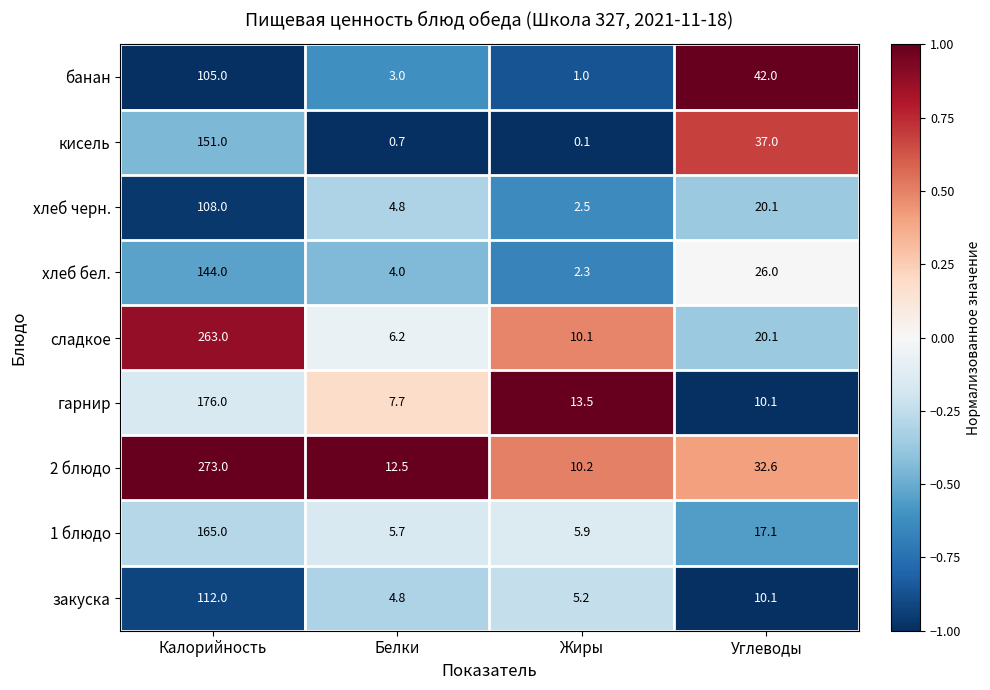

What is the minimum value shown in the chart?

0.1